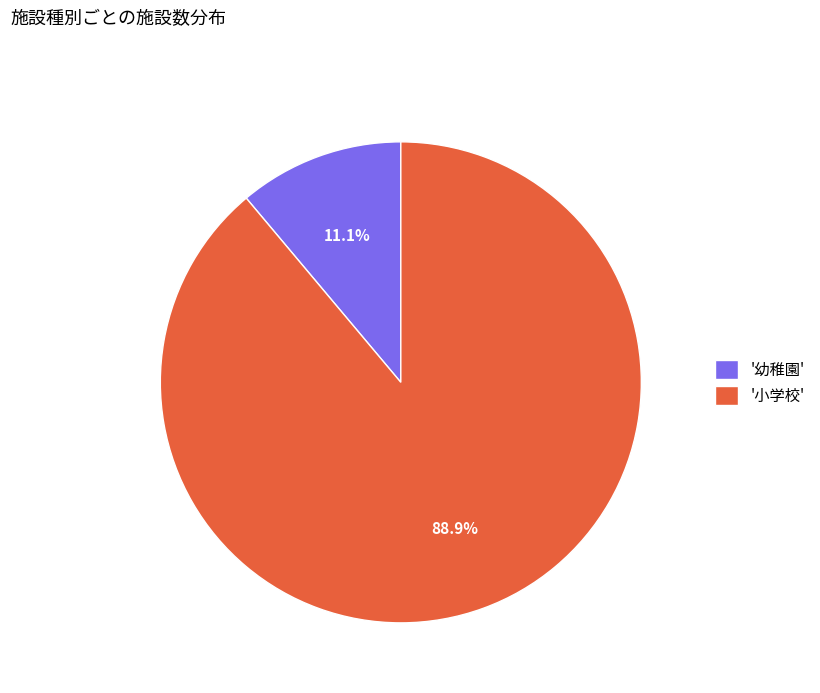

Is there any slice that represents more than half of the pie?

Yes